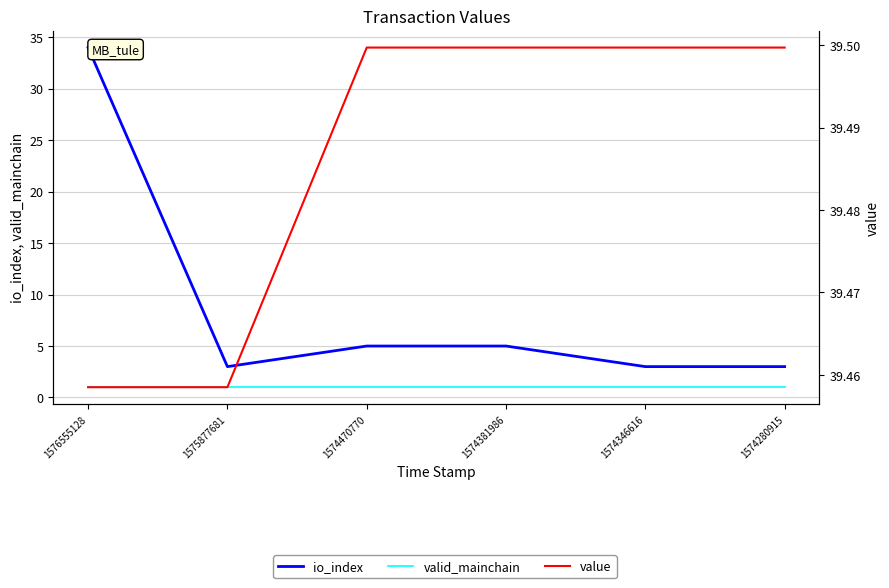

Is it true that io_index equals 1.3 at 1574470770?

False